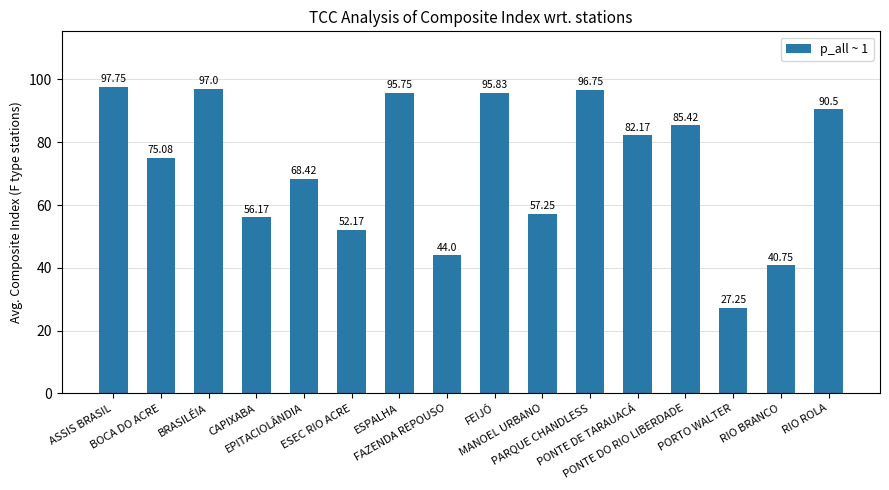

Rank the categories by value from highest to lowest.

ASSIS BRASIL, BRASILÉIA, PARQUE CHANDLESS, FEIJÓ, ESPALHA, RIO ROLA, PONTE DO RIO LIBERDADE, PONTE DE TARAUACÁ, BOCA DO ACRE, EPITACIOLÂNDIA, MANOEL URBANO, CAPIXABA, ESEC RIO ACRE, FAZENDA REPOUSO, RIO BRANCO, PORTO WALTER